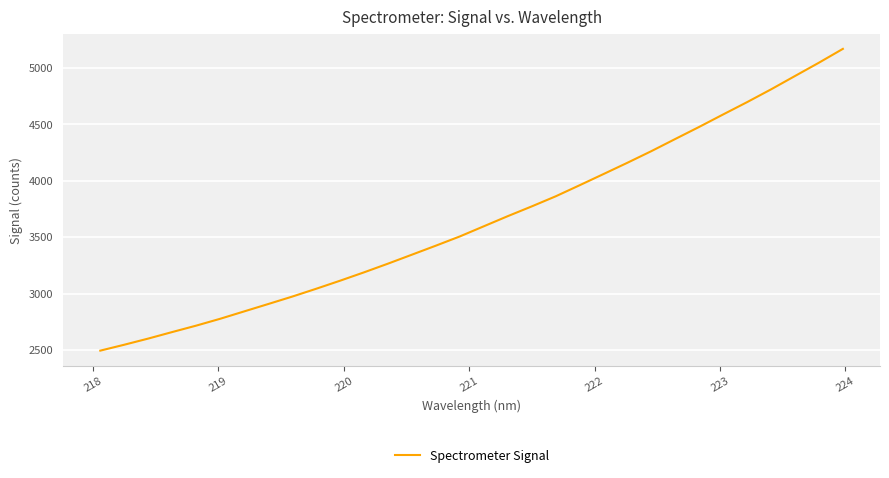

What is the difference between the maximum and minimum values?

2674.8